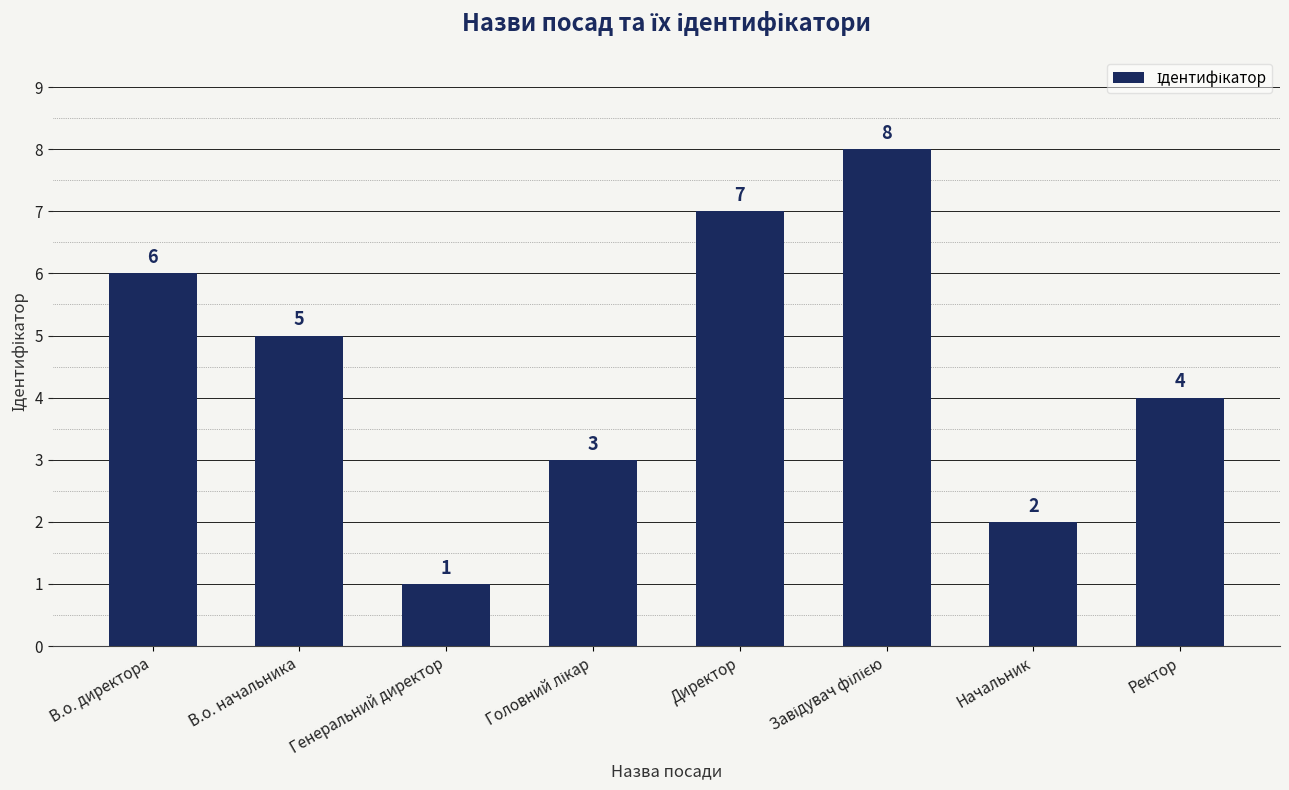

True or false: the data shows 1 at Директор.

False